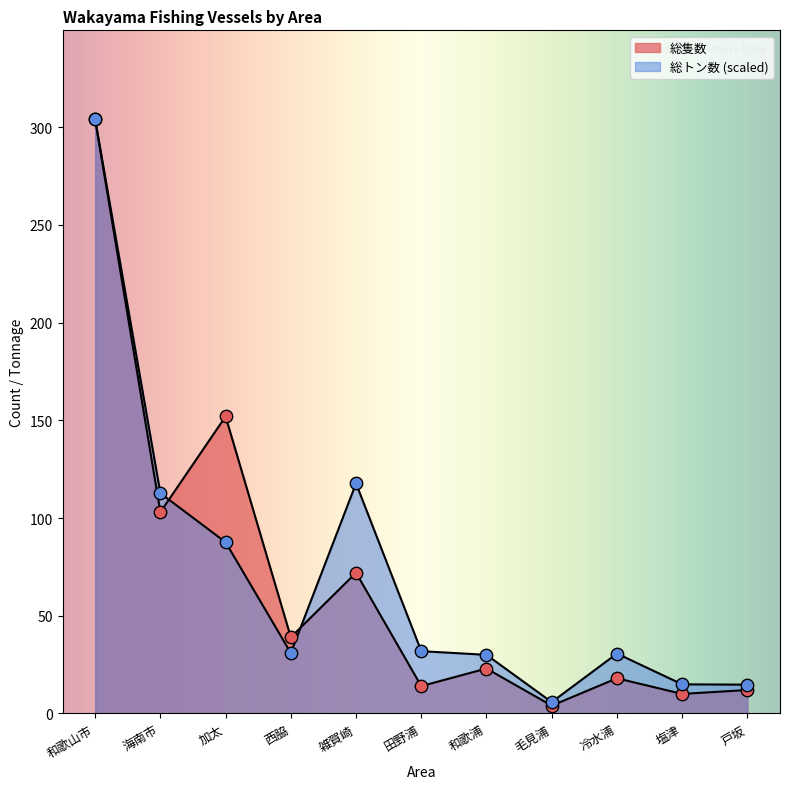

Is the value of 総隻数 at 雑賀崎 greater than the value of 総トン数 at 雑賀崎?

No